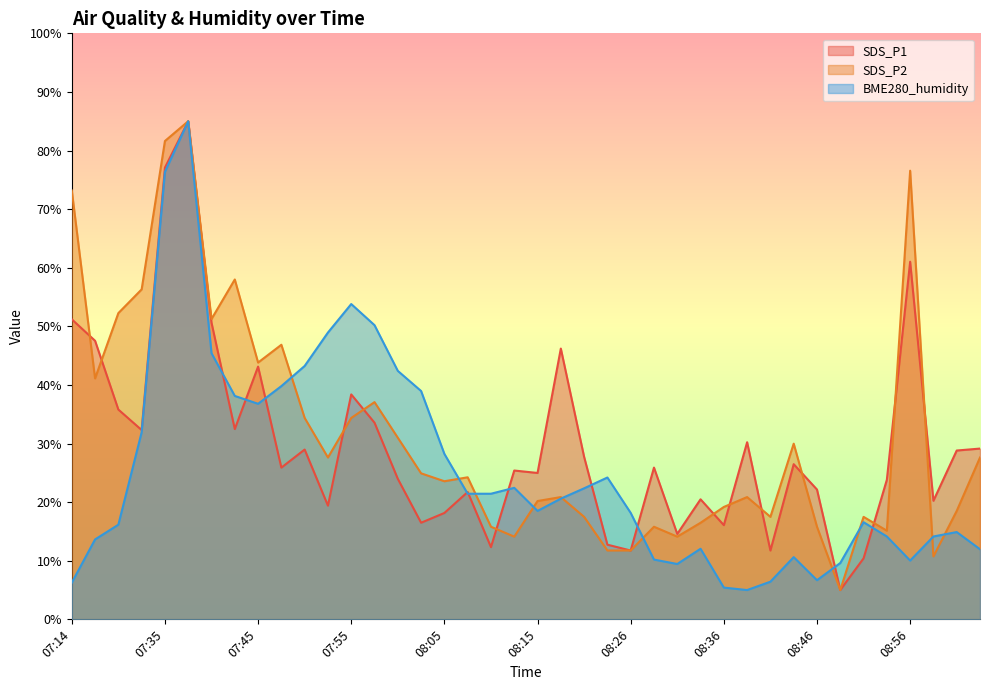

How many values in the SDS_P1 series exceed 25?

22